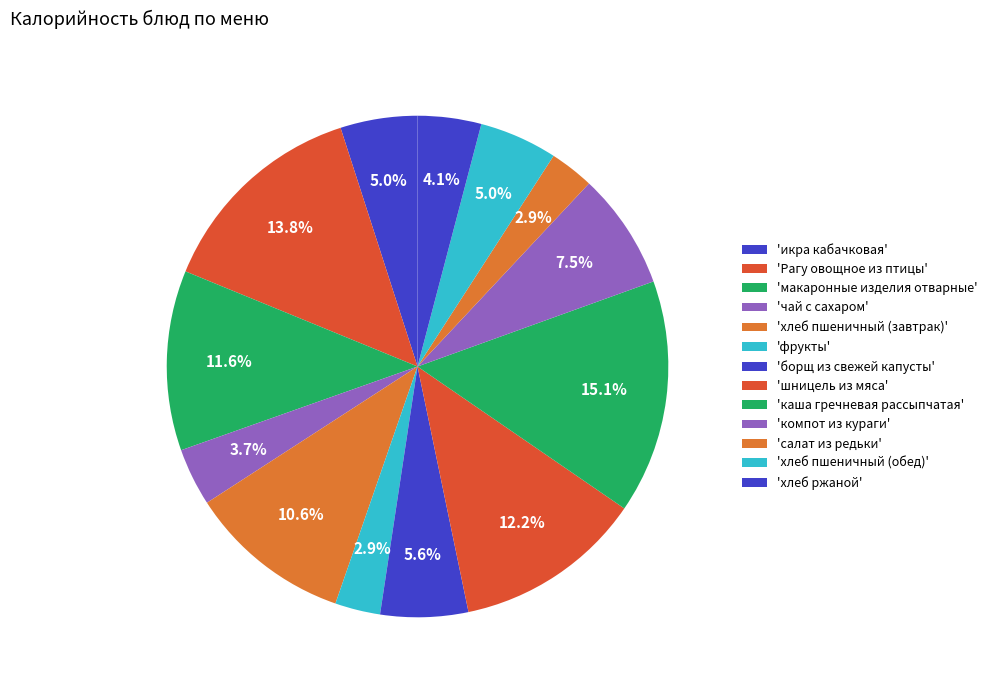

How many segments does this pie chart have?

13